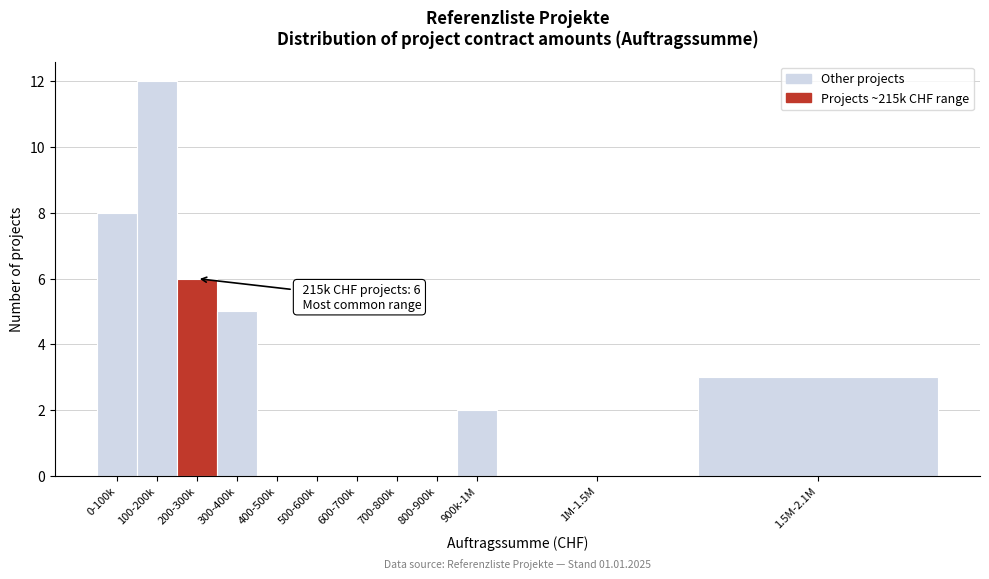

Reading left to right, list all the values displayed in this chart.

0-100k=8	100-200k=12	200-300k=6	300-400k=5	400-500k=0	500-600k=0	600-700k=0	700-800k=0	800-900k=0	900k-1M=2	1M-1.5M=0	1.5M-2.1M=3